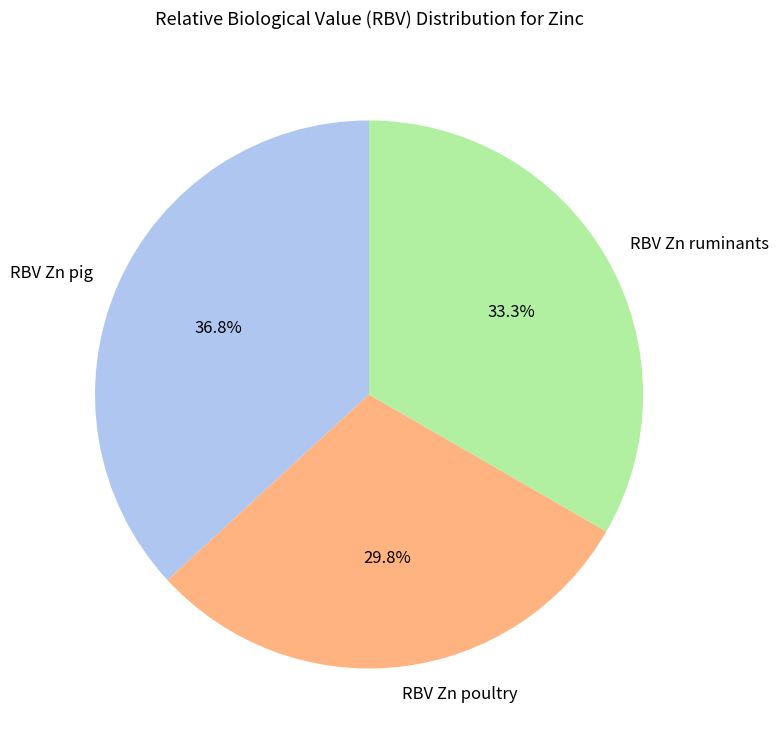

How many slices are in this pie chart?

3